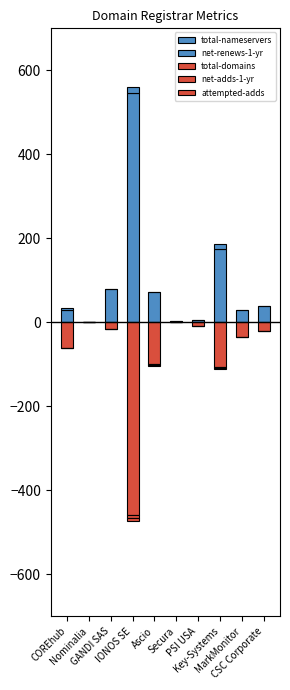

Reading left to right, extract all data points from this chart.

total-nameservers: 29	0	79	546	72	3	6	175	30	39
net-renews-1-yr: 4	0	0	15	0	0	0	11	0	0
total-domains: -60	0	-17	-459	-99	0	-9	-106	-36	-20
net-adds-1-yr: 0	0	0	-6	-3	0	0	-2	0	0
attempted-adds: 0	0	0	-7	-3	0	0	-3	0	0